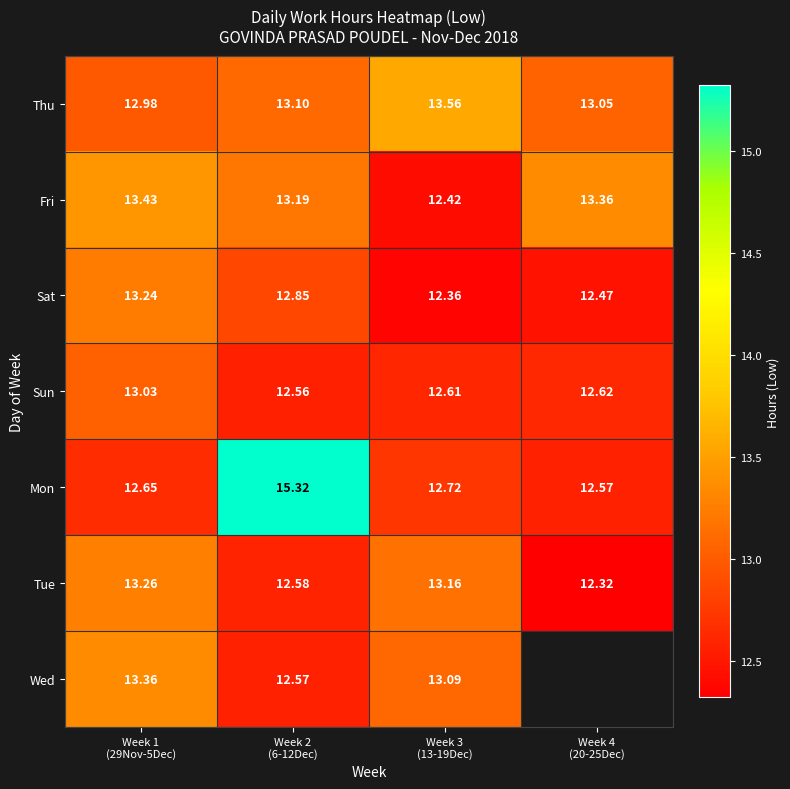

Which category has the highest value in the Thu series?

Week 3 (13-19Dec)